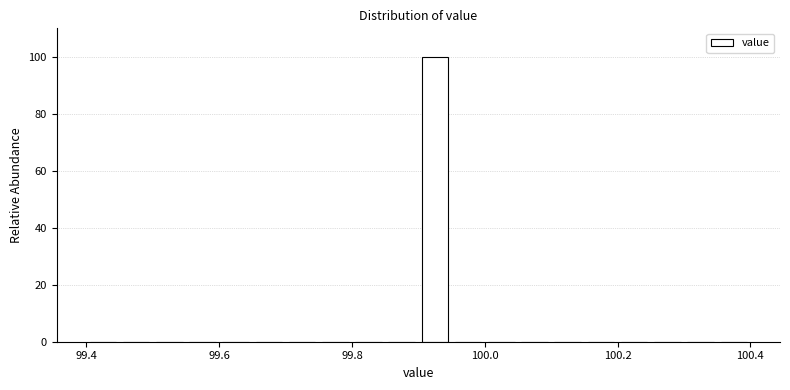

Around what value on the x-axis is the tallest bar? Give the approximate position of its centre, as read against the axis.

99.92